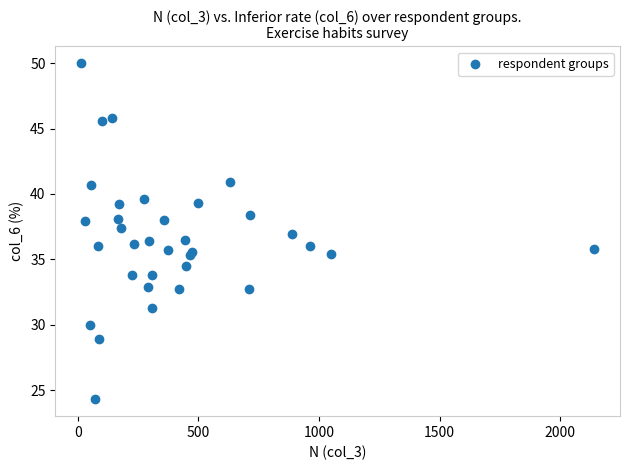

What is the range of Y values (max minus min)?

25.7